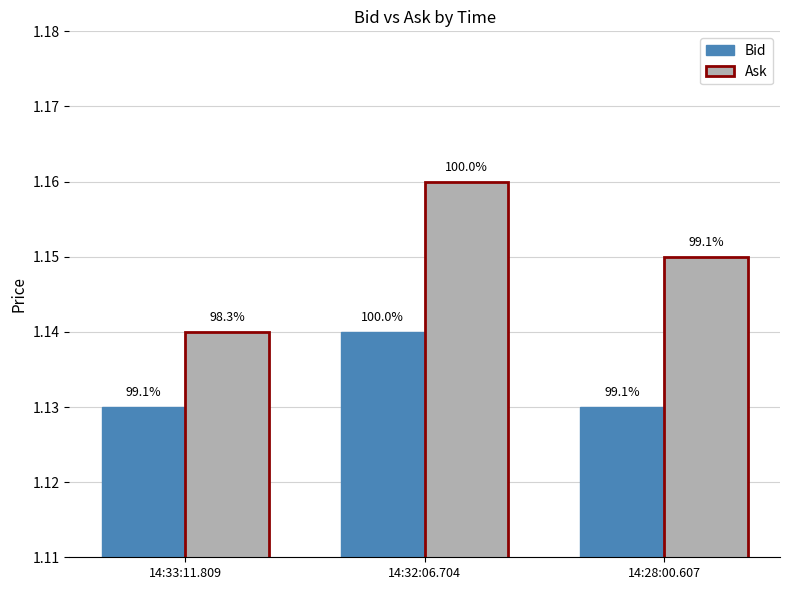

The value of Ask at 14:32:06.704 is 2.1. True or false?

False